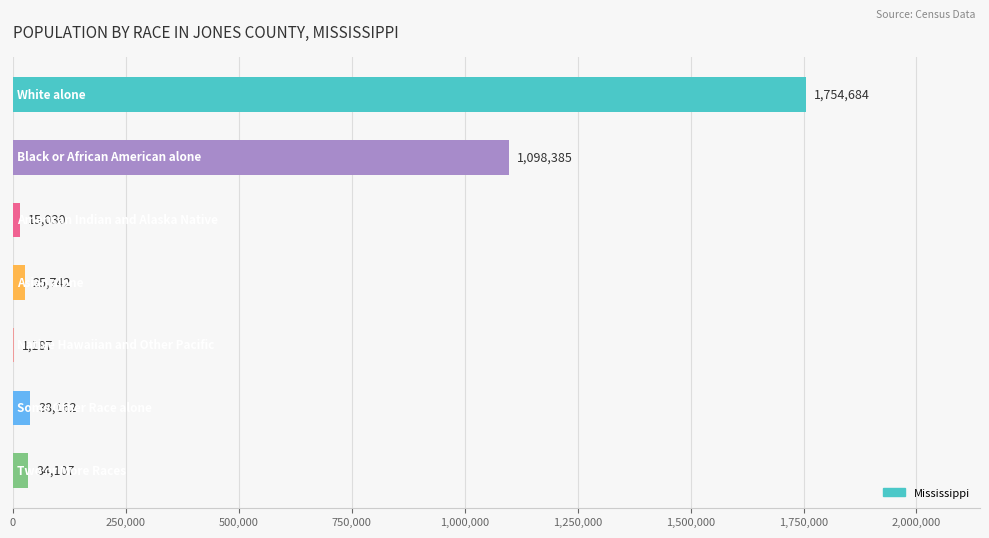

What is the greatest value displayed?

1754684